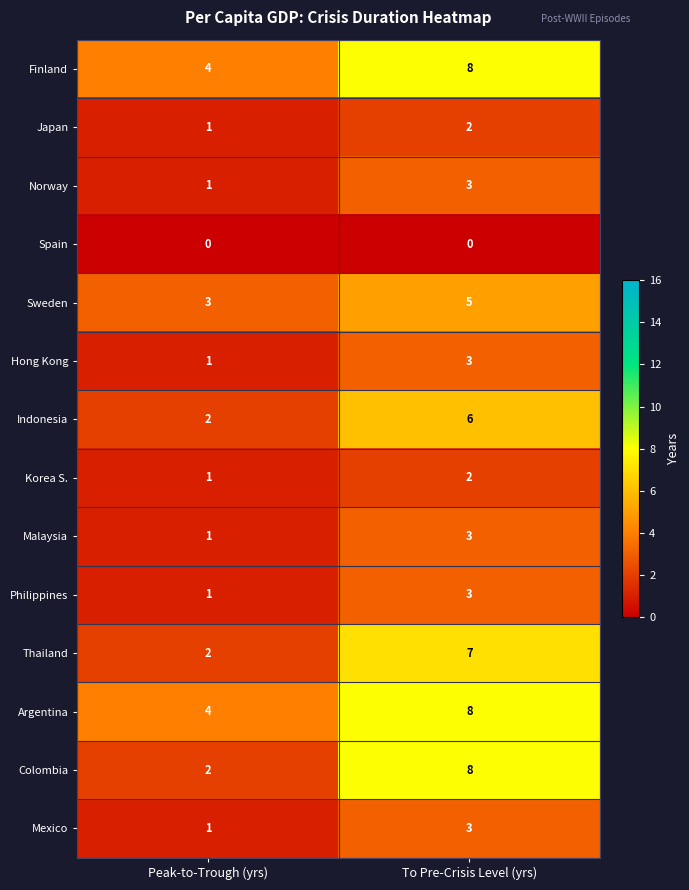

Is it true that Finland equals 8 at To Pre-Crisis Level (yrs)?

True